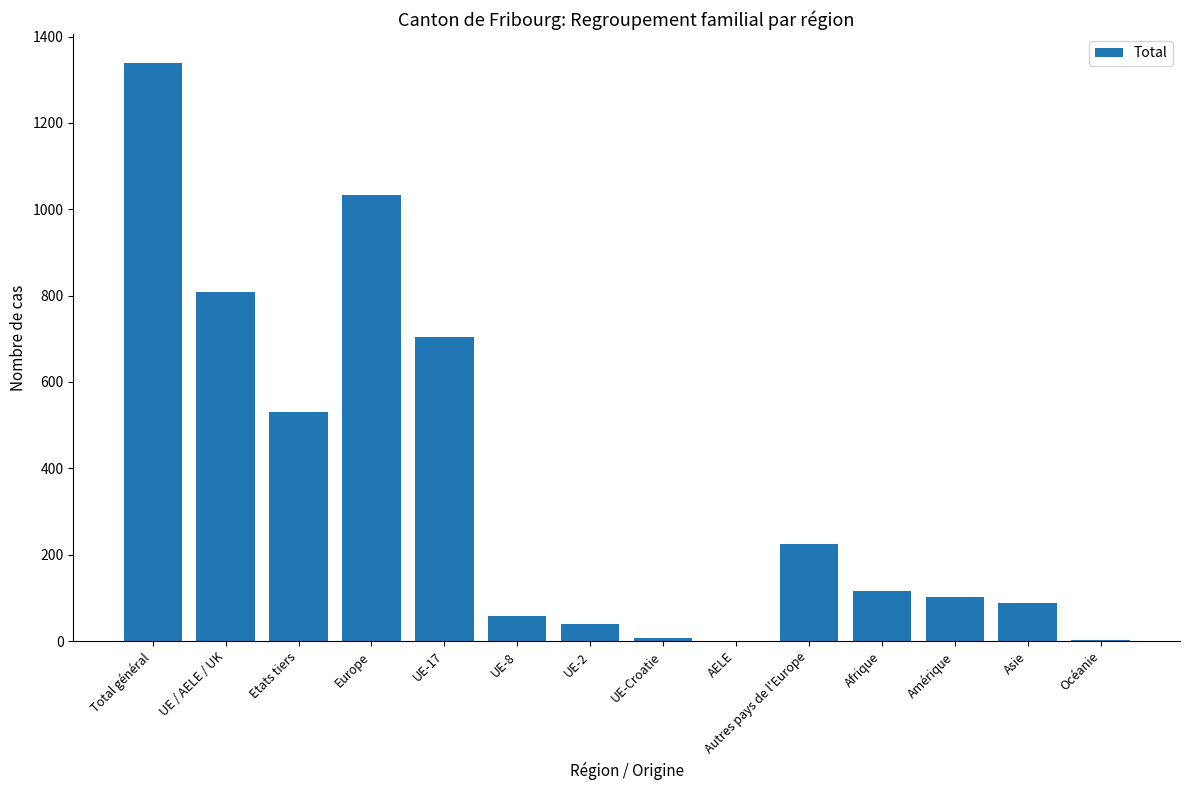

Which has a higher value, UE / AELE / UK or Océanie?

UE / AELE / UK